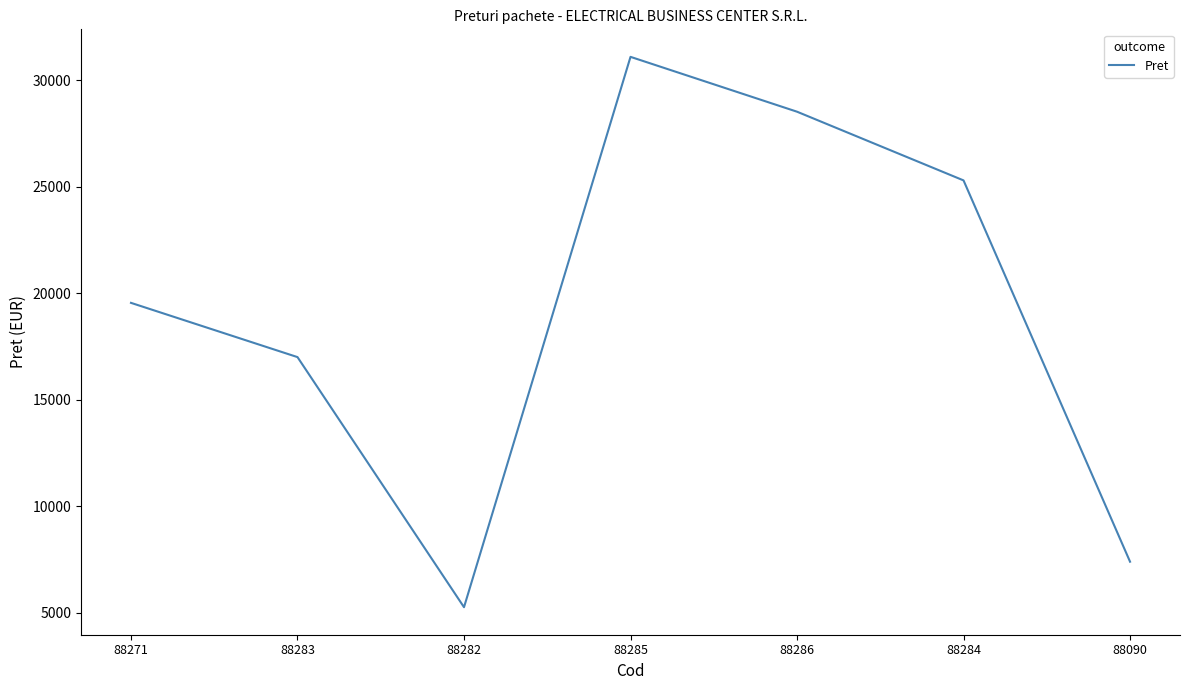

Count the number of data series in this chart.

1